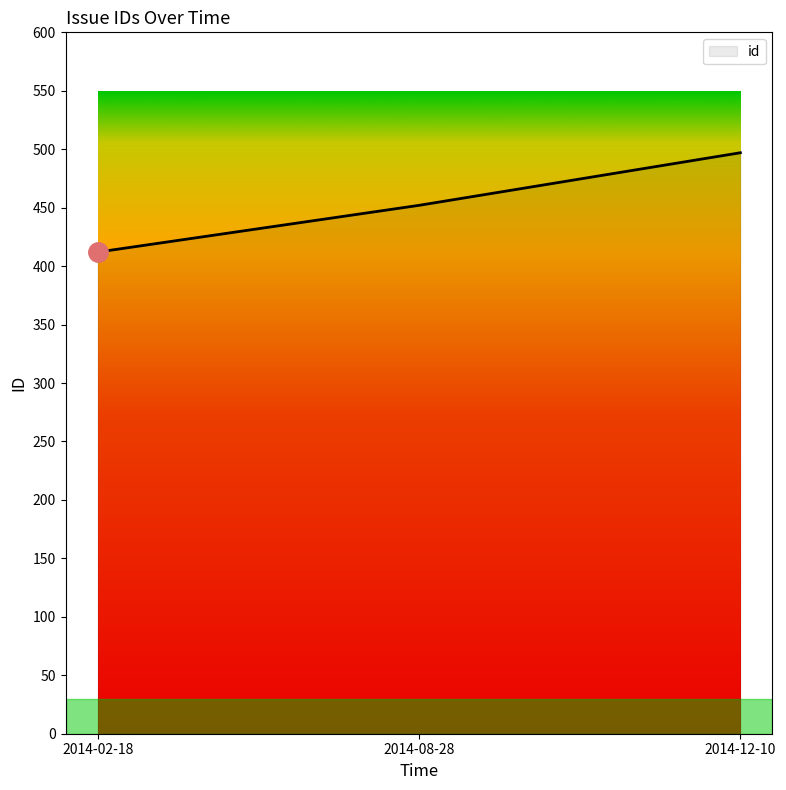

Rank the categories by value from lowest to highest.

2014-02-18, 2014-08-28, 2014-12-10